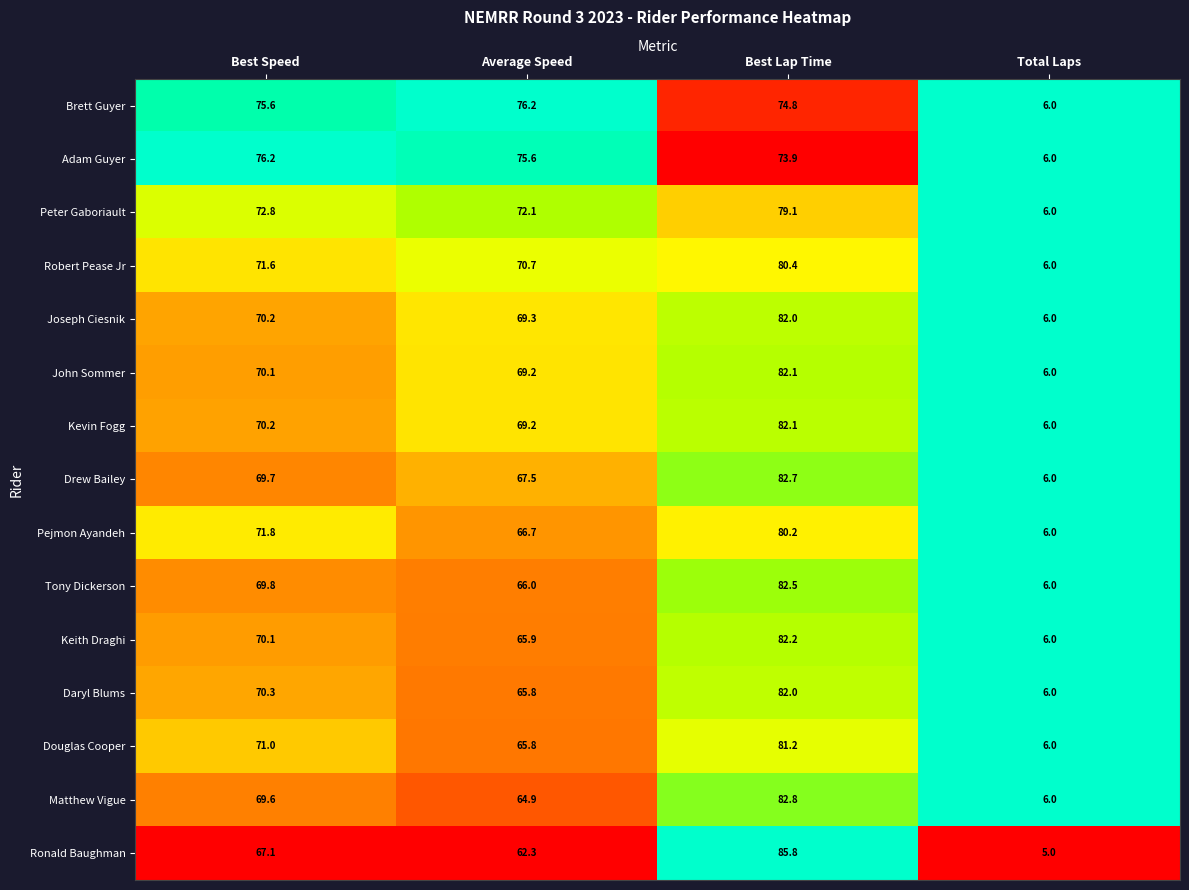

At which category is the sum across all series the highest?

Best Lap Time